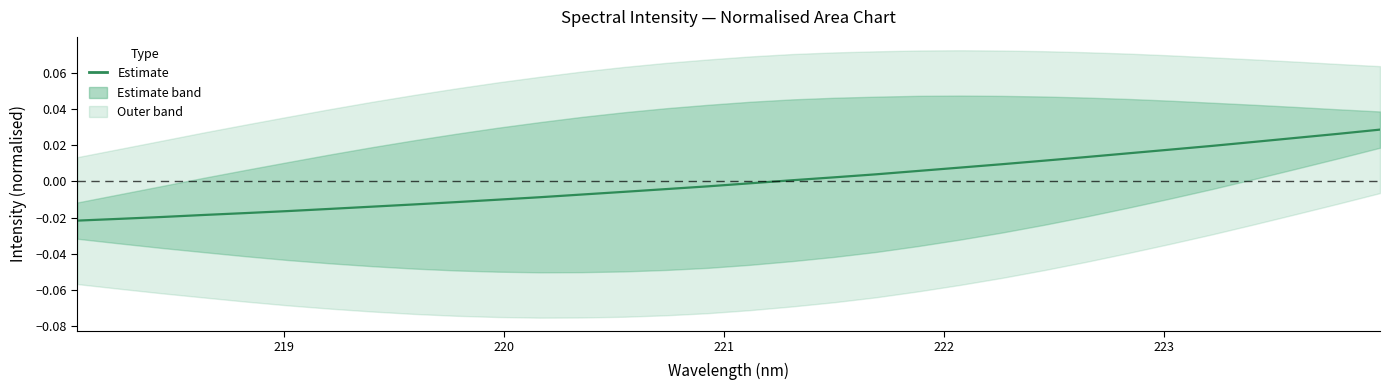

What is the label of the 4th point from the left?

221